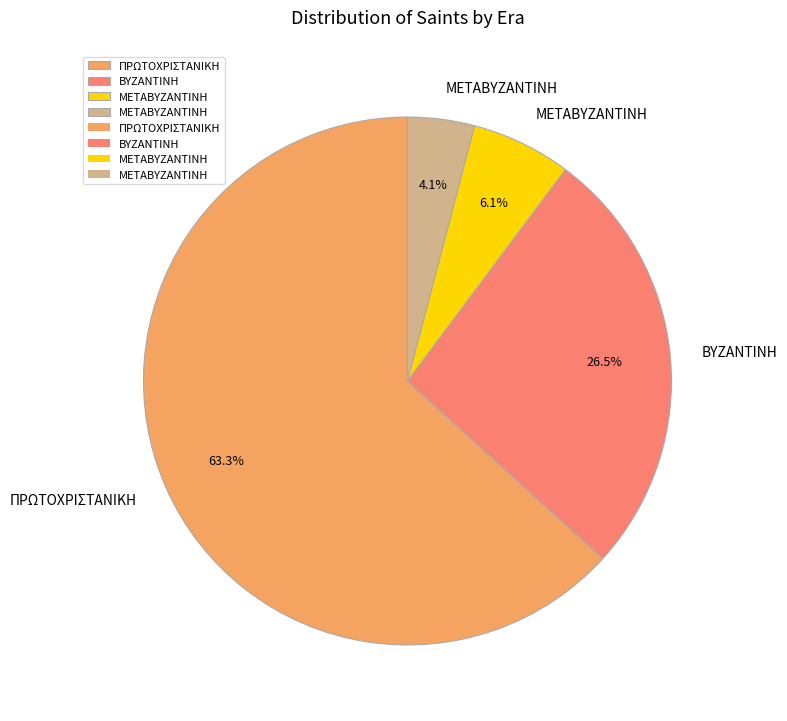

What is the ratio of the value at ΒΥΖΑΝΤΙΝΗ to the value at ΜΕΤΑΒΥΖΑΝΤΙΝΗ?

4.3